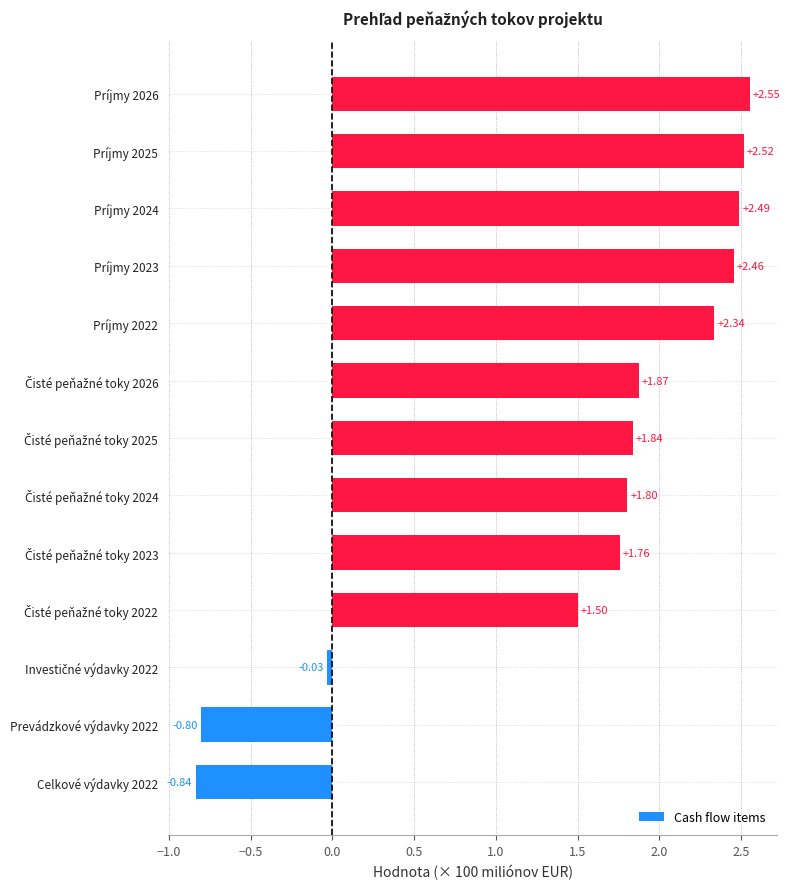

What is the difference between the maximum and minimum values?

3.4